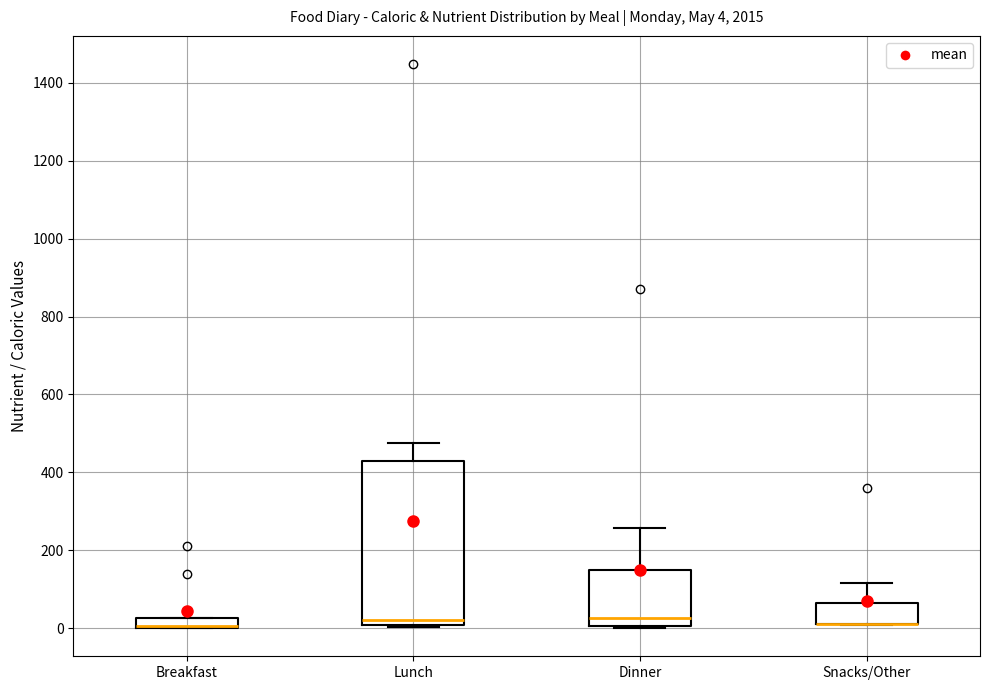

Comparing the boxes themselves (not the whiskers), which one is the tallest?

Lunch